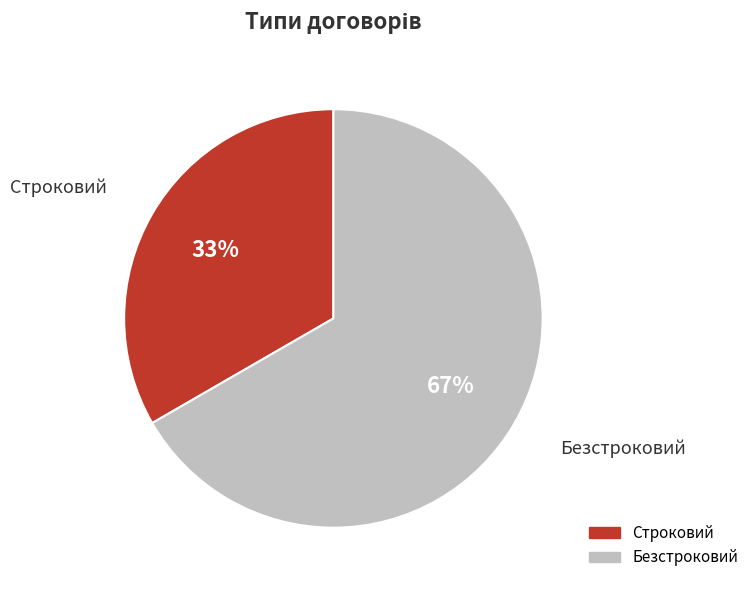

Rank the categories by value from lowest to highest.

Строковий, Безстроковий